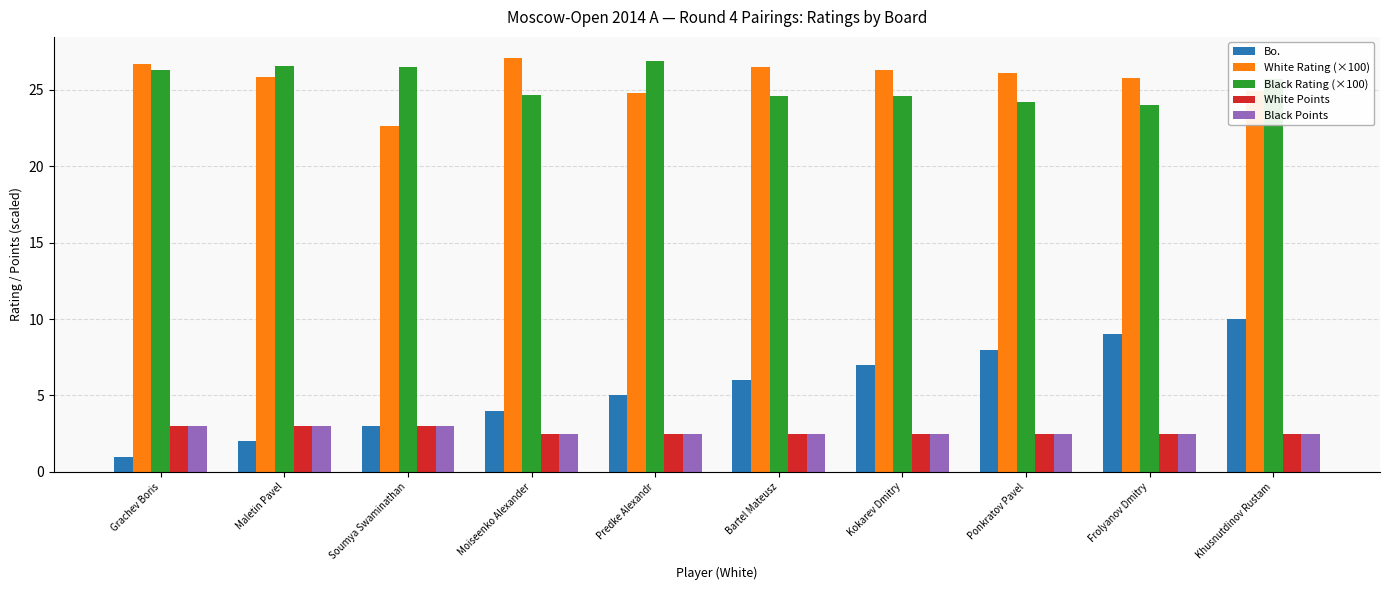

What are all the series names shown in the legend?

Bo., White Rating (×100), Black Rating (×100), White Points, Black Points